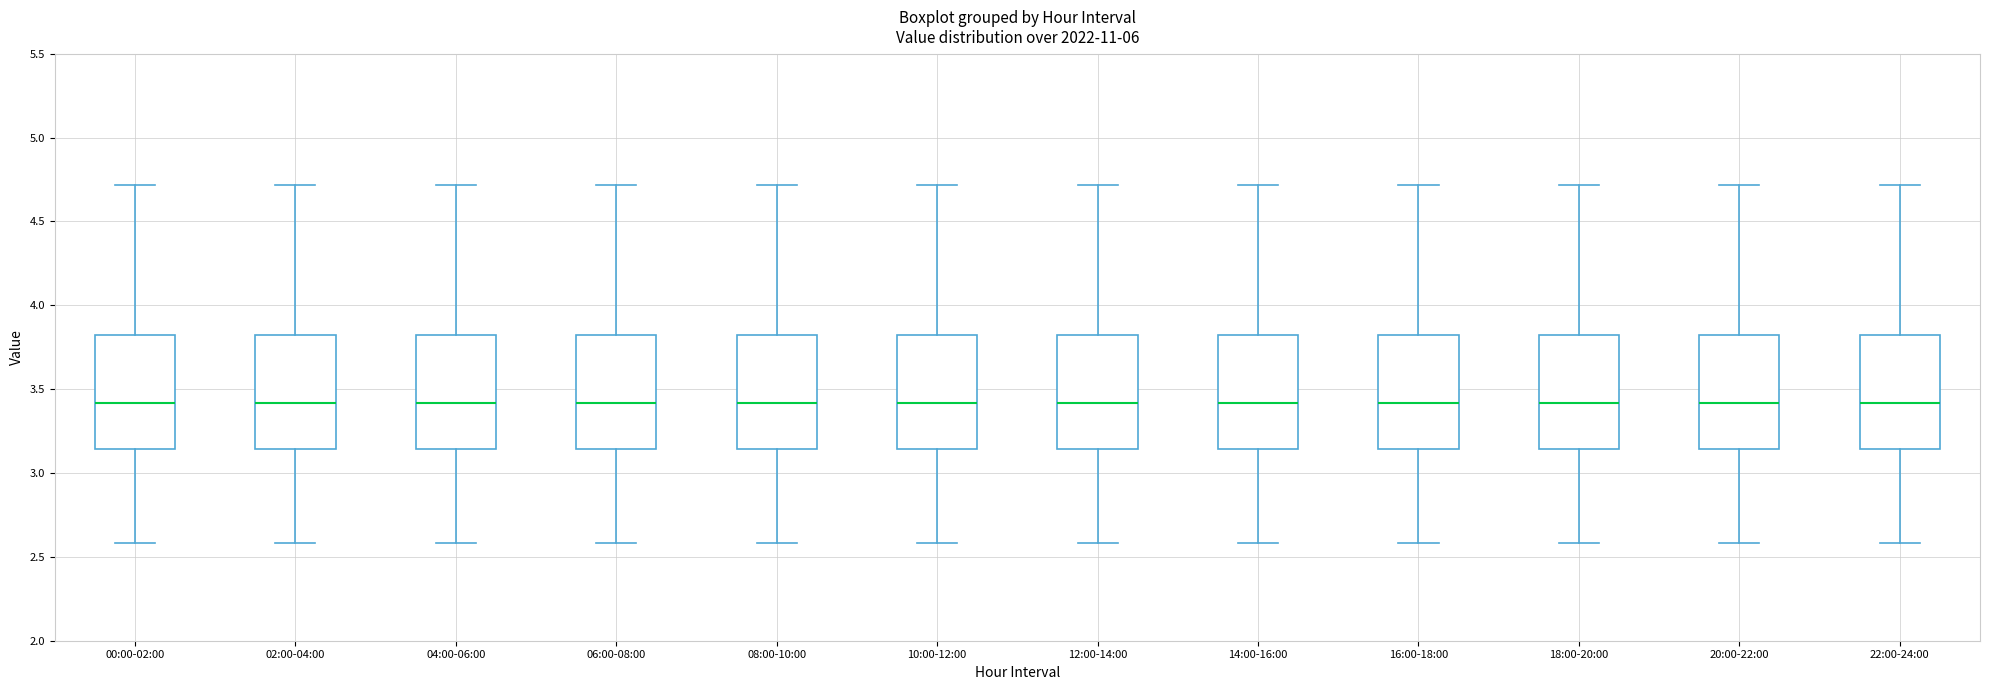

Where does the upper whisker of the box for 10:00-12:00 end on the y-axis? The values are not printed on the chart, so give them approximately, as read against the axis.

4.70